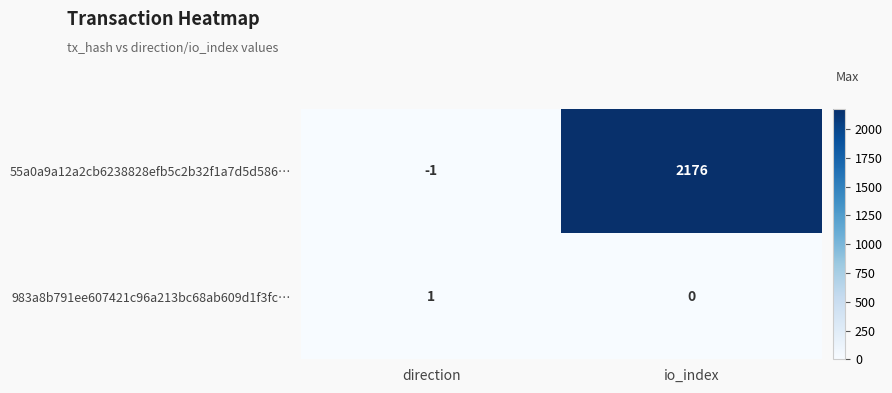

Is it true that 983a8b791ee607421c96a213bc68ab609d1f3fc… equals 1 at direction?

True